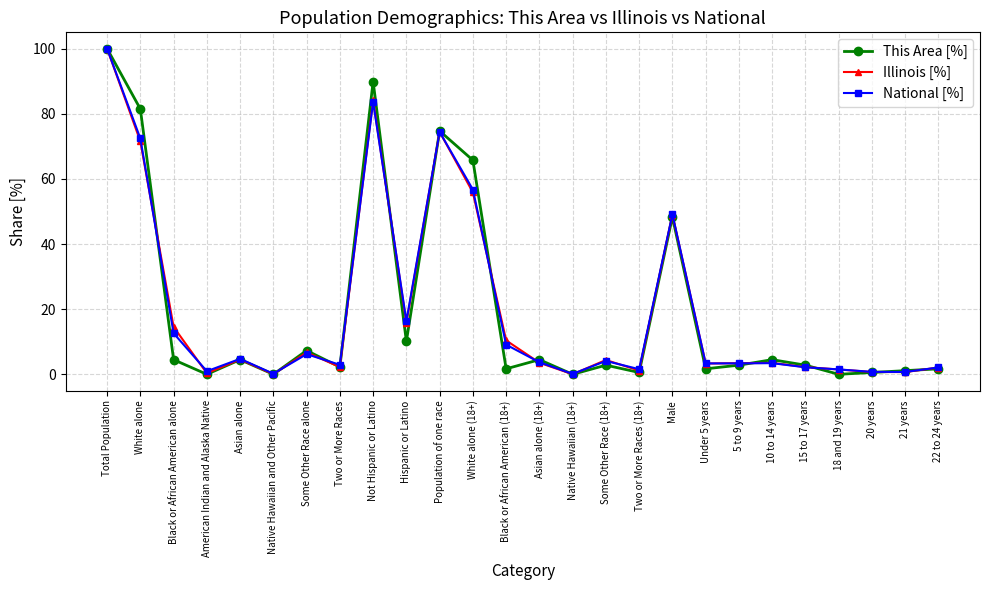

Between Not Hispanic or Latino and 20 years, which series saw the biggest shift?

This Area [%]